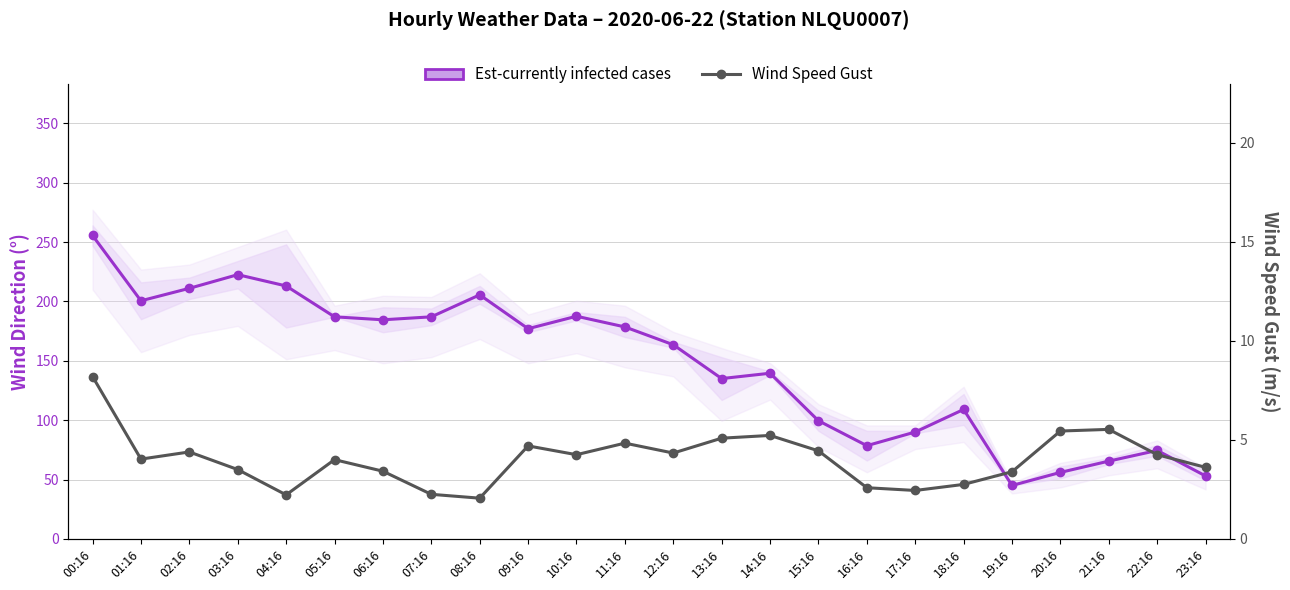

What value does the Wind Speed Gust series have at 08:16?

2.1